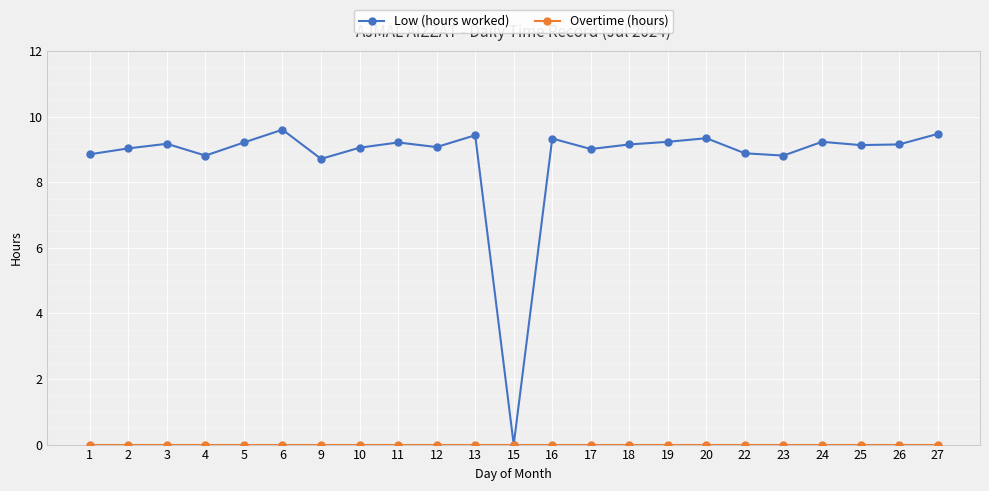

True or false: Low (hours worked) has more than 1 interior local peaks.

True